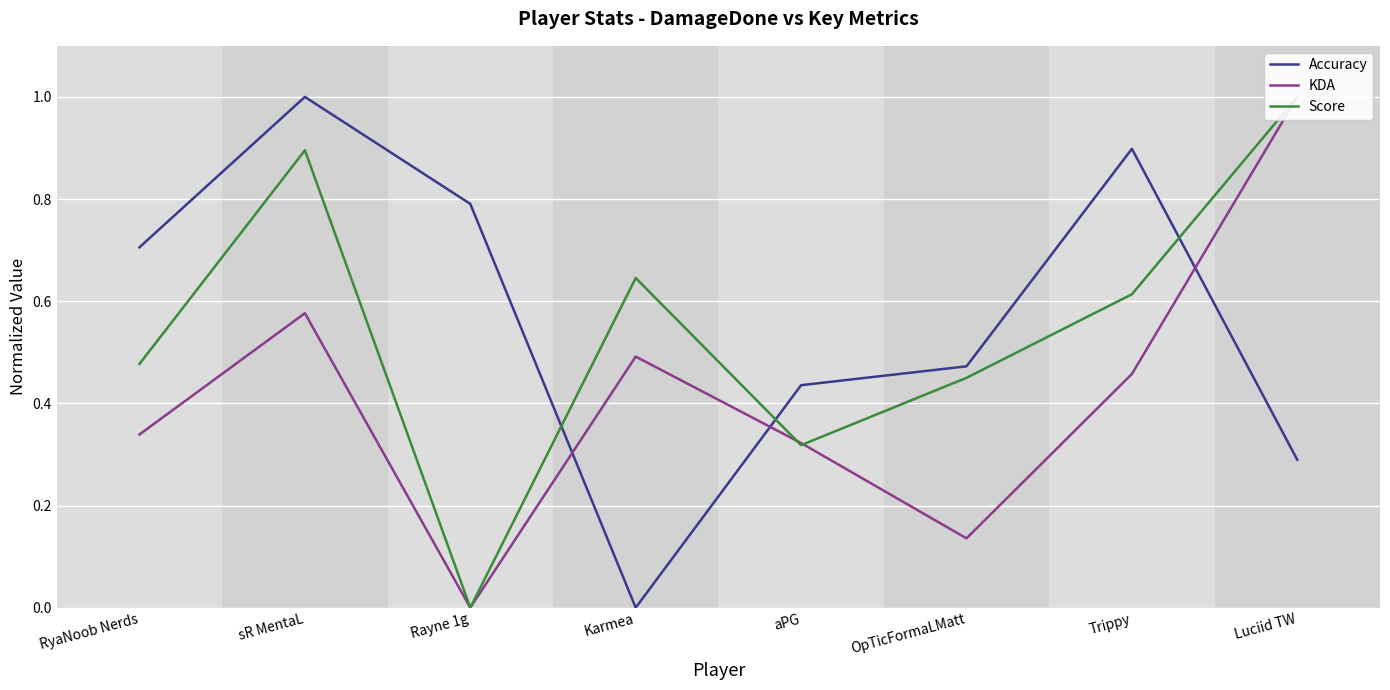

True or false: Accuracy has a value of 1.0 at sR MentaL.

True